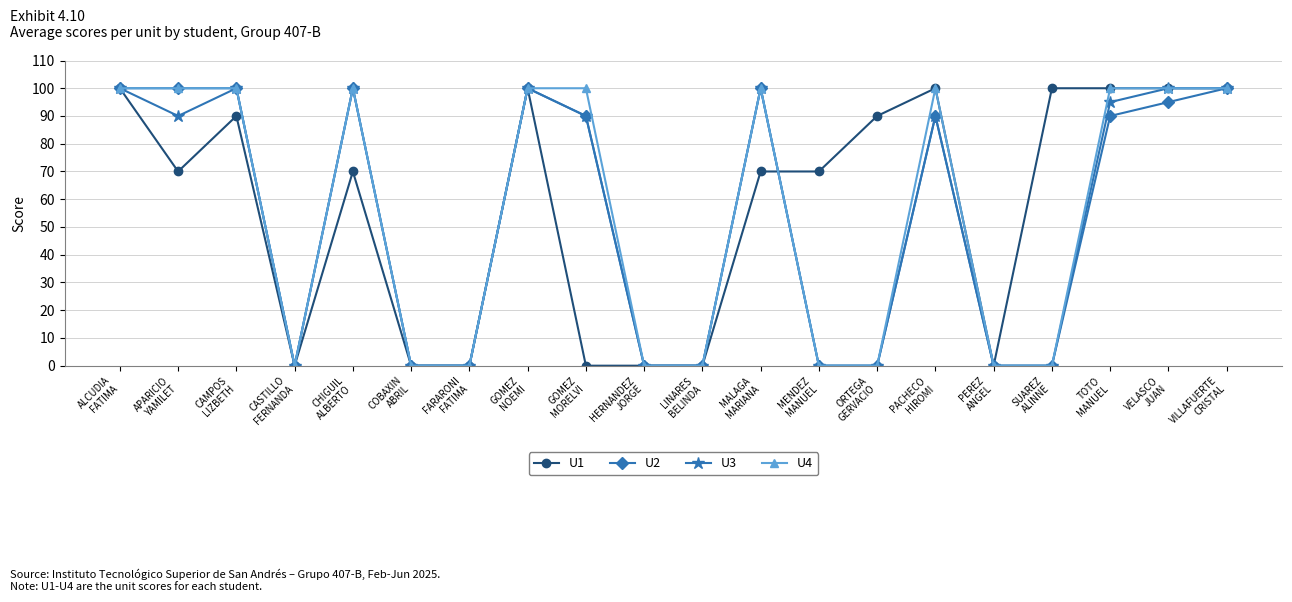

Count the number of data series in this chart.

4